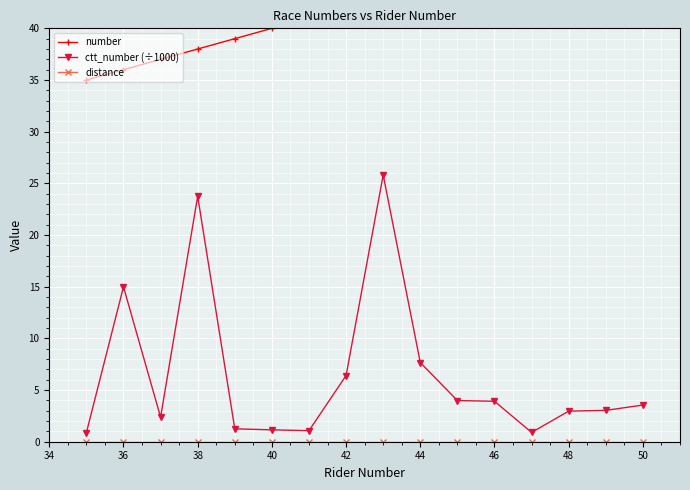

True or false: ctt_number (÷1000) has more than 2 points higher than both neighbors.

True